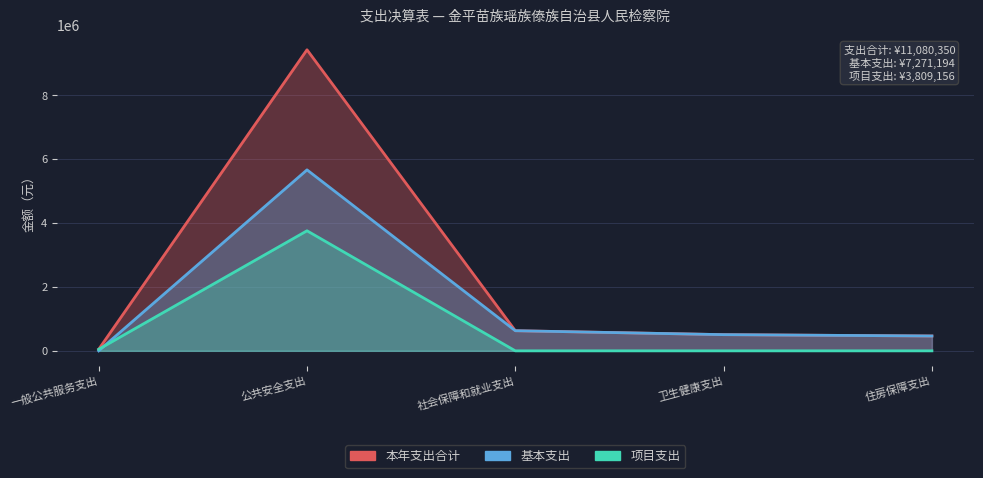

True or false: 基本支出 and 本年支出合计 cross at least once.

False